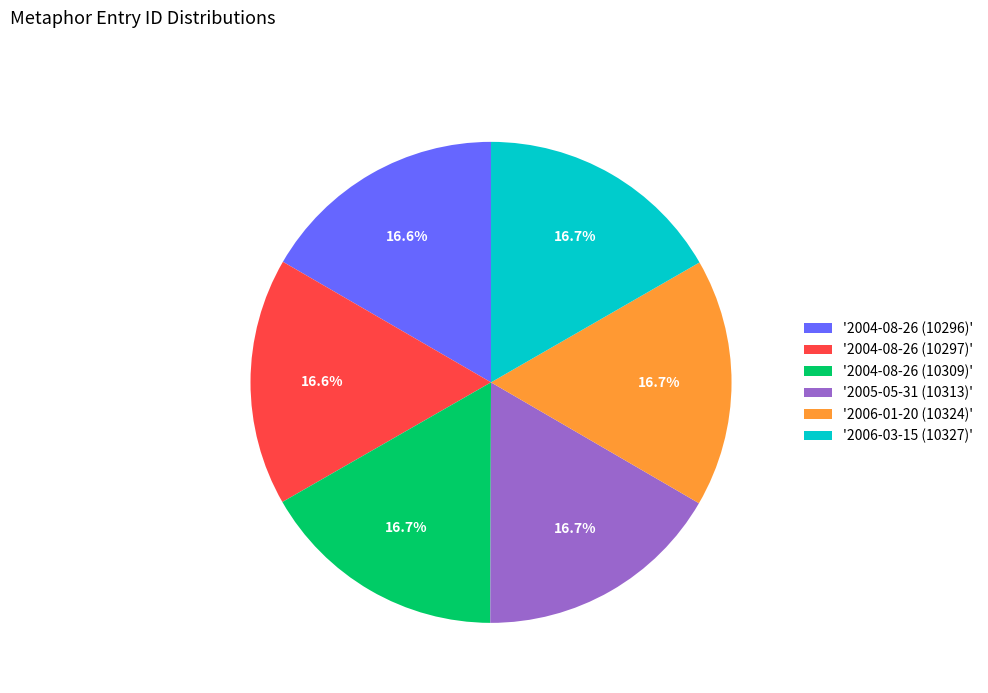

Is there any slice that represents more than half of the pie?

No